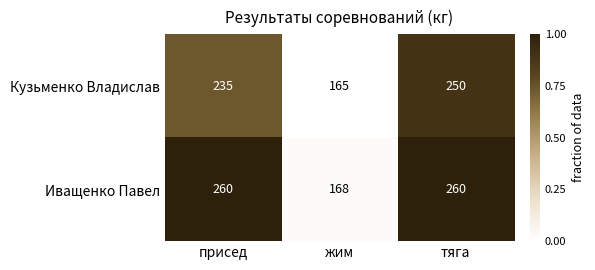

Rank the series by their average value, from highest to lowest.

Иващенко Павел, Кузьменко Владислав